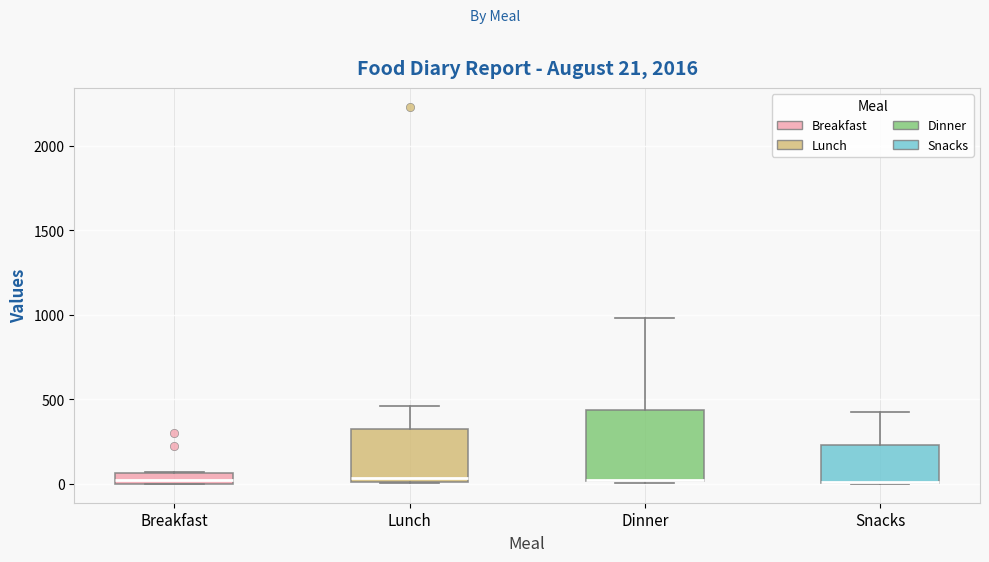

Comparing the boxes themselves (not the whiskers), which one is the tallest?

Dinner